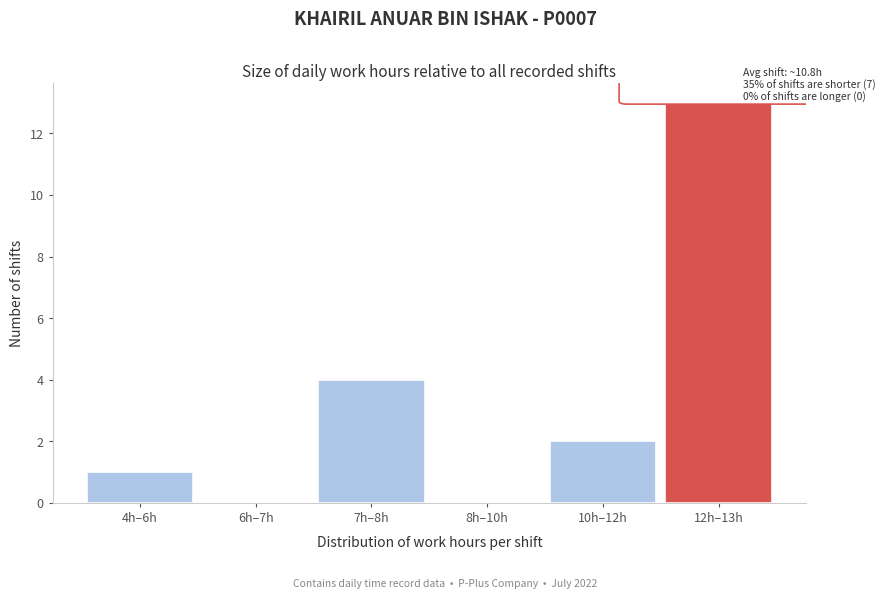

Reading left to right, list all the values displayed in this chart.

4h–6h=1	6h–7h=0	7h–8h=4	8h–10h=0	10h–12h=2	12h–13h=13